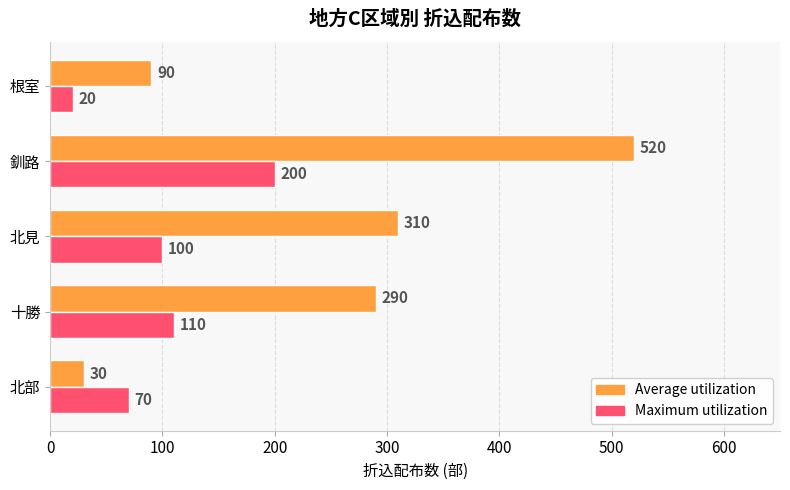

Which series changed the most between 十勝 and 釧路?

Average utilization